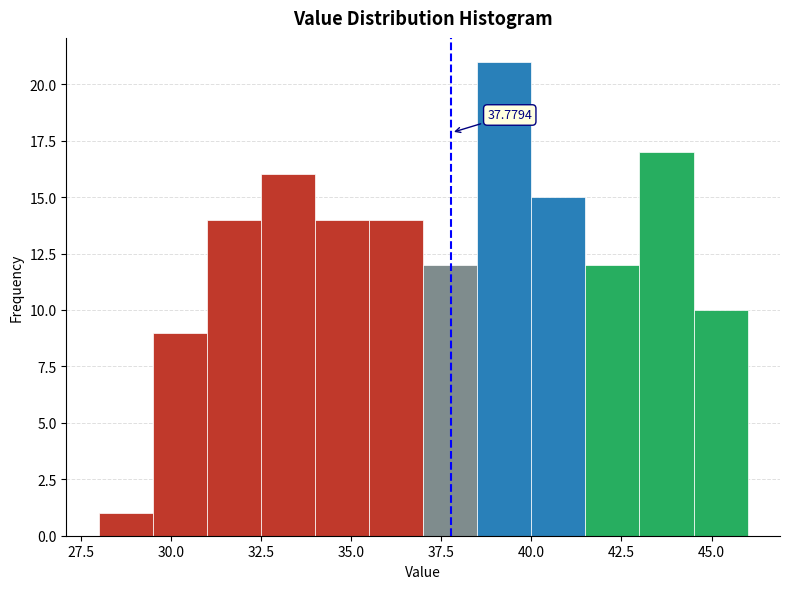

Read against the x-axis, roughly where is the centre of the tallest bar?

39.5